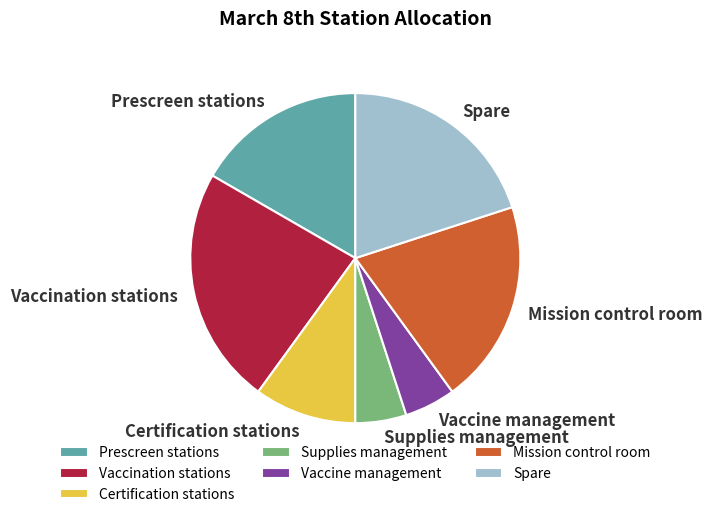

How many segments does this pie chart have?

7